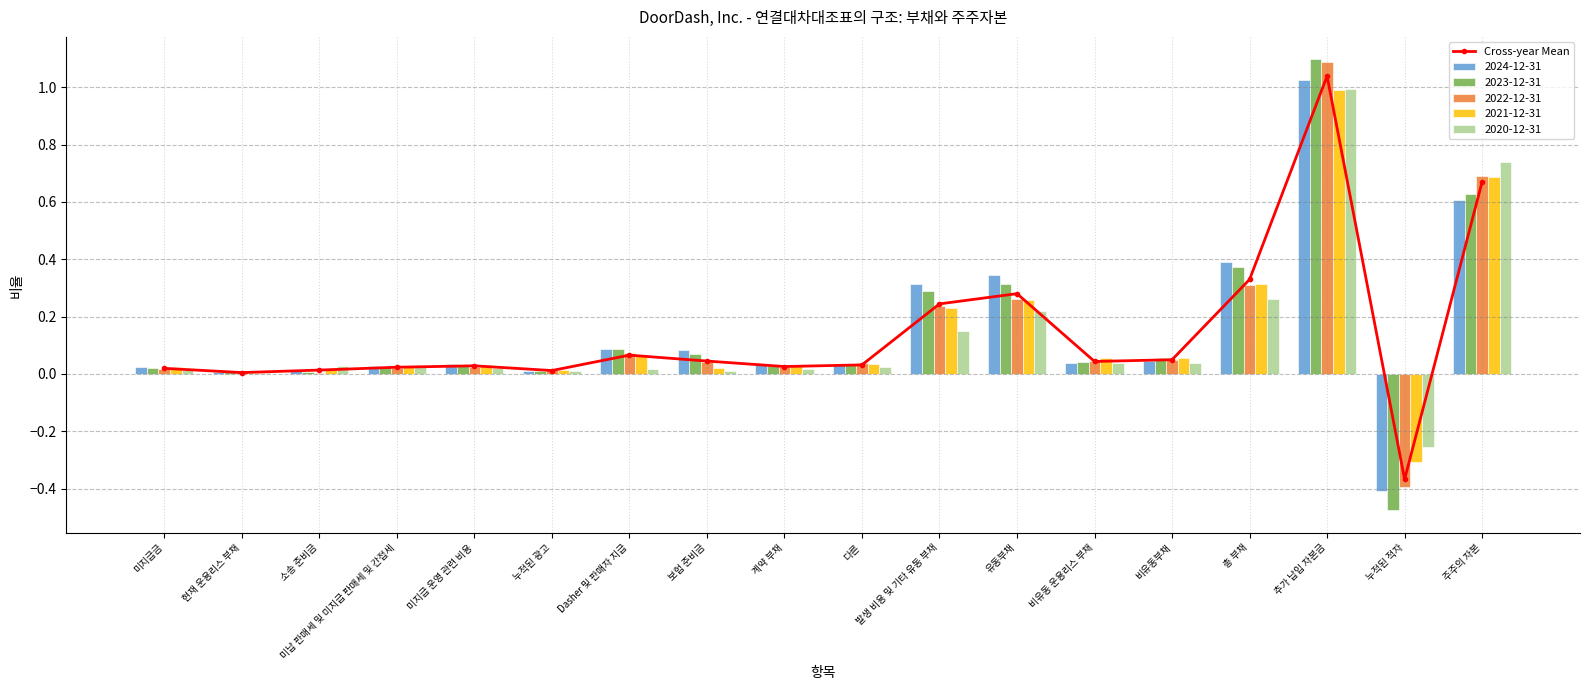

List the labels in order of value, smallest first.

누적된 적자, 현재 운용리스 부채, 누적된 광고, 소송 준비금, 미지급금, 미납 판매세 및 미지급 판매세 및 간접세, 계약 부채, 미지급 운영 관련 비용, 다른, 비유동 운용리스 부채, 보험 준비금, 비유동부채, Dasher 및 판매자 지급, 발생 비용 및 기타 유동 부채, 유동부채, 총 부채, 주주의 자본, 추가 납입 자본금